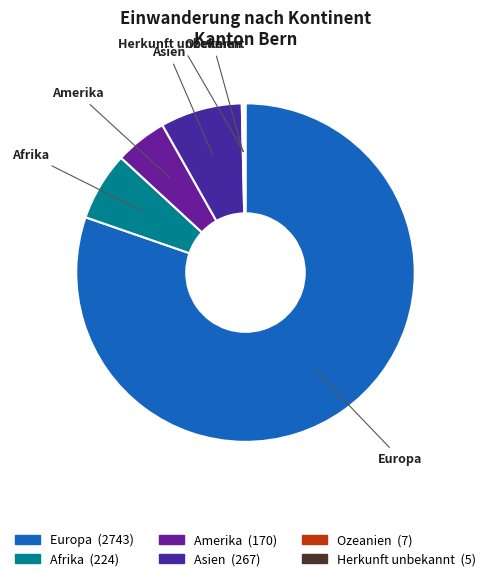

Is it true that Europa is 80% of the pie?

True